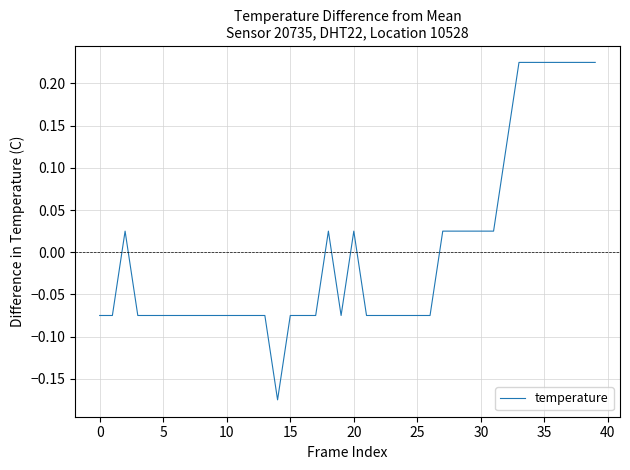

True or false: the data has more than 0 interior local peaks.

True